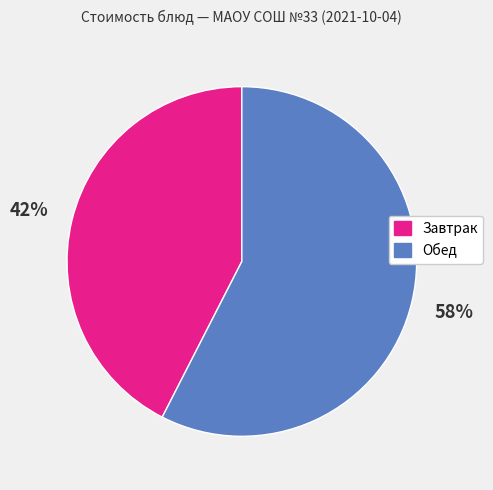

To the nearest percent, what is the average slice percentage?

50%